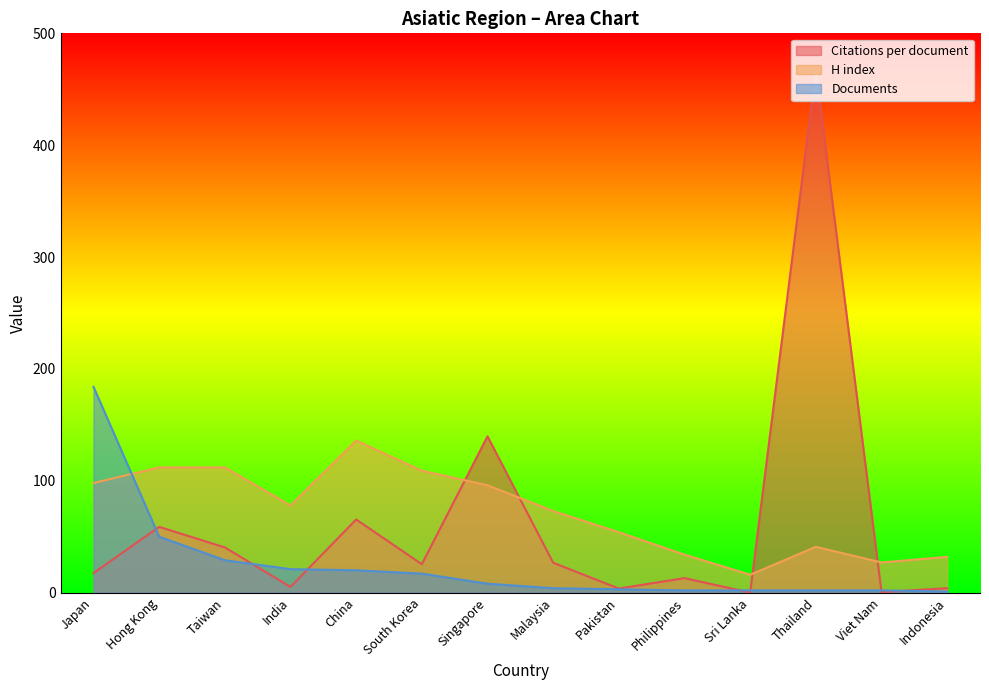

At which category does H index reach its first local peak?

China